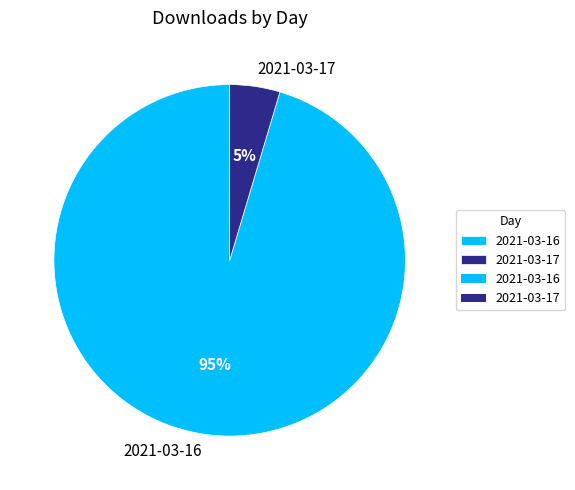

Count the number of slices in the pie.

2